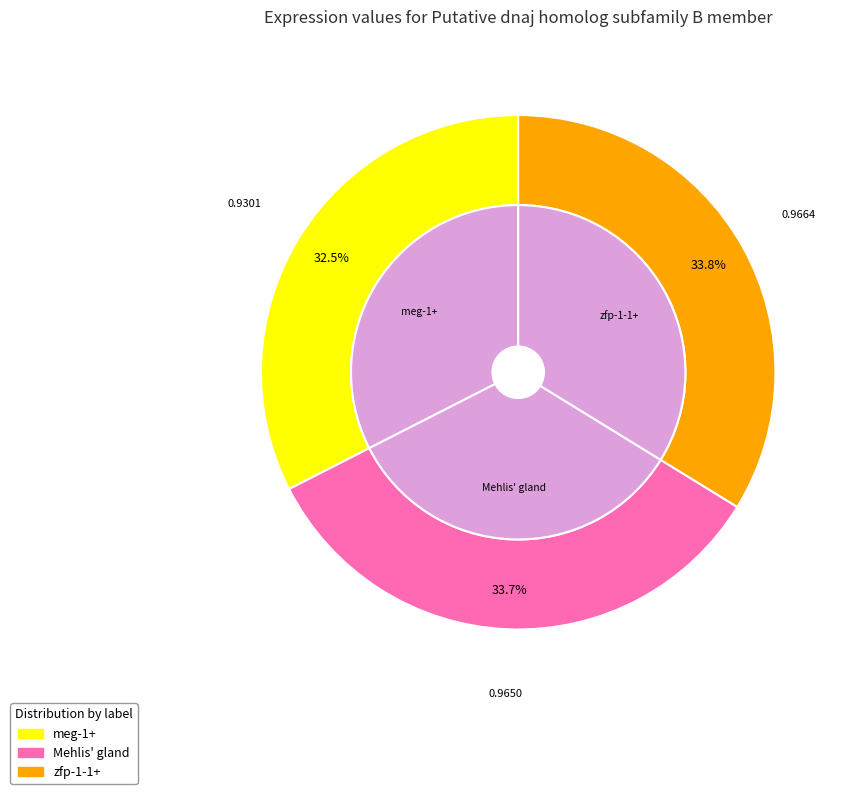

What percentage is the zfp-1-1+ slice, to the nearest percent?

34%